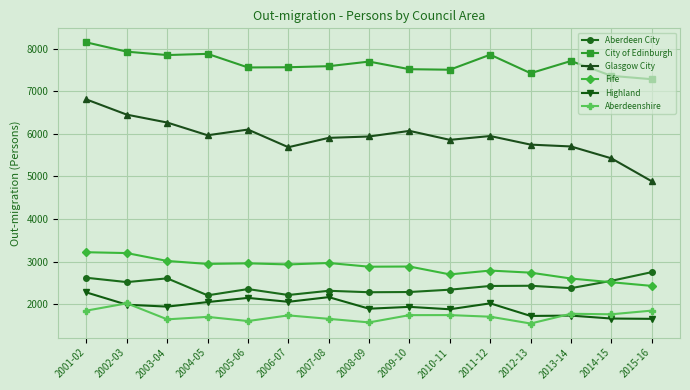

Which series has the largest total across all categories?

City of Edinburgh